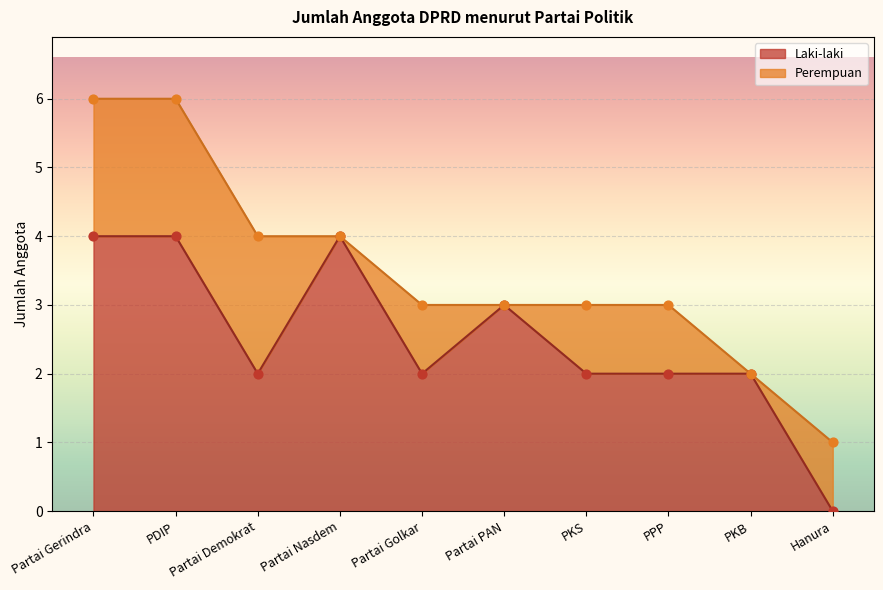

Approximately how many times larger is the value at Partai PAN compared to PKS?

1.5